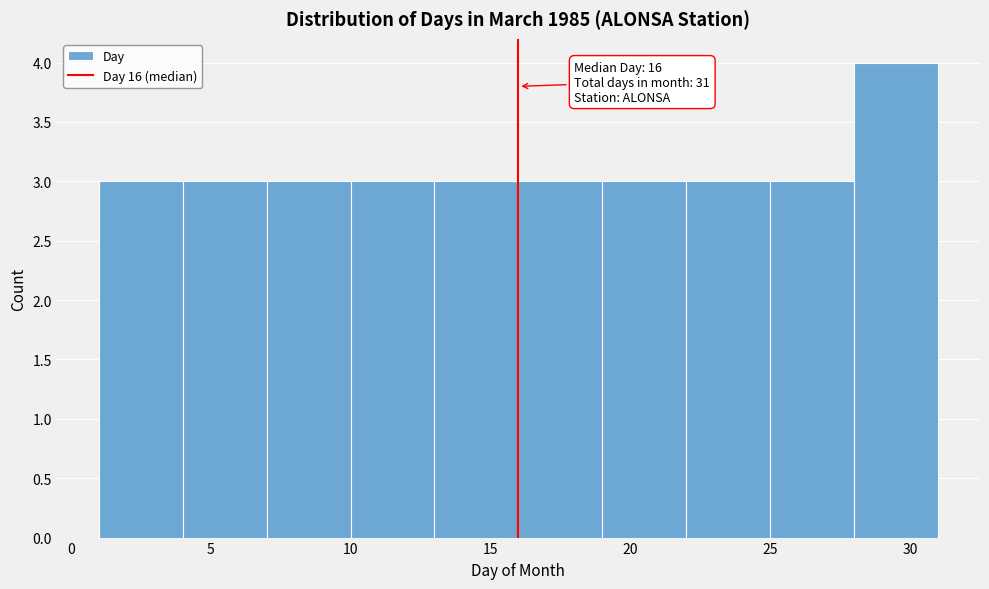

Over which range of the x-axis is the bar tallest?

28 to 31